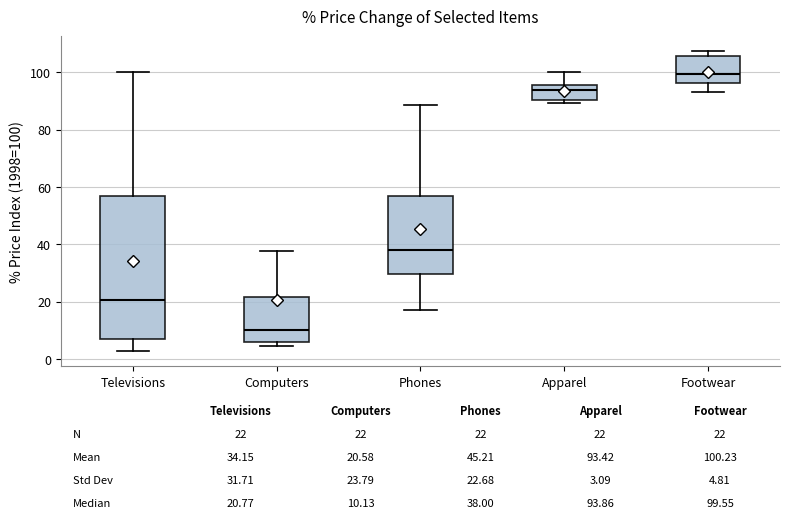

Which box is the tallest, from its lower edge to its upper edge?

Televisions